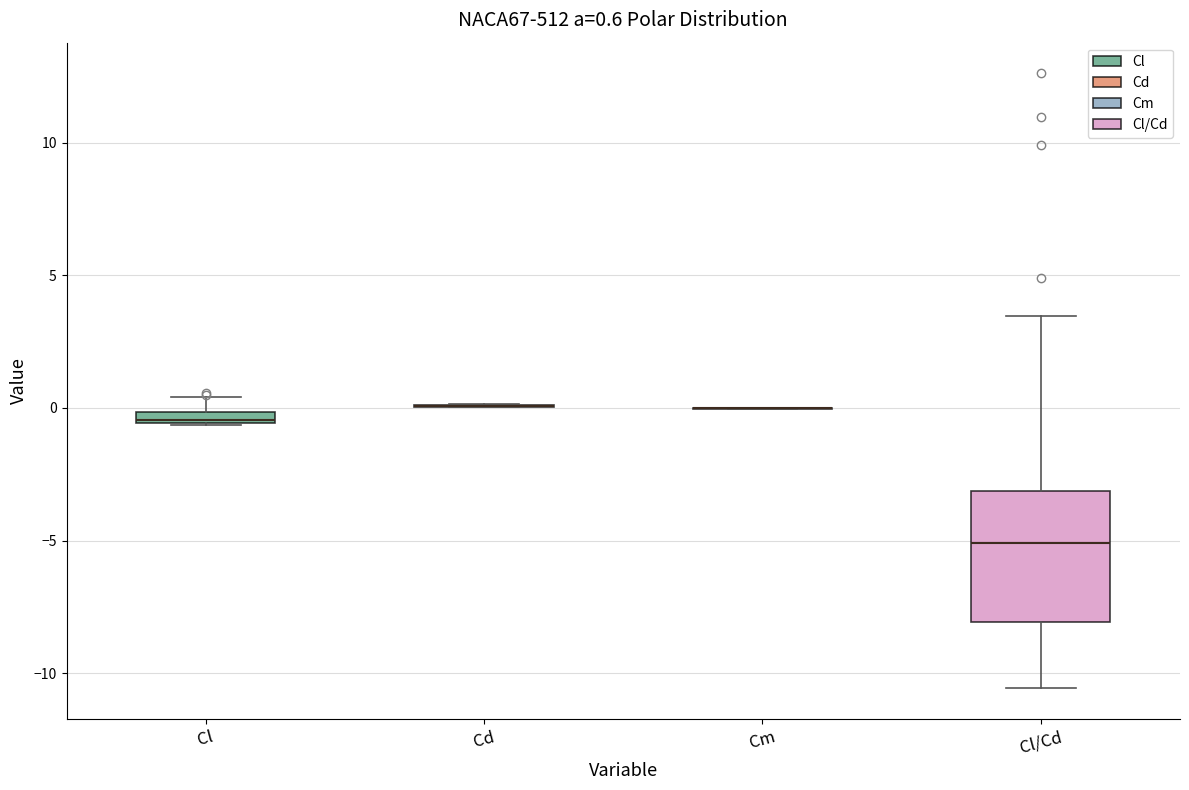

Comparing the boxes themselves (not the whiskers), which one is the tallest?

Cl/Cd